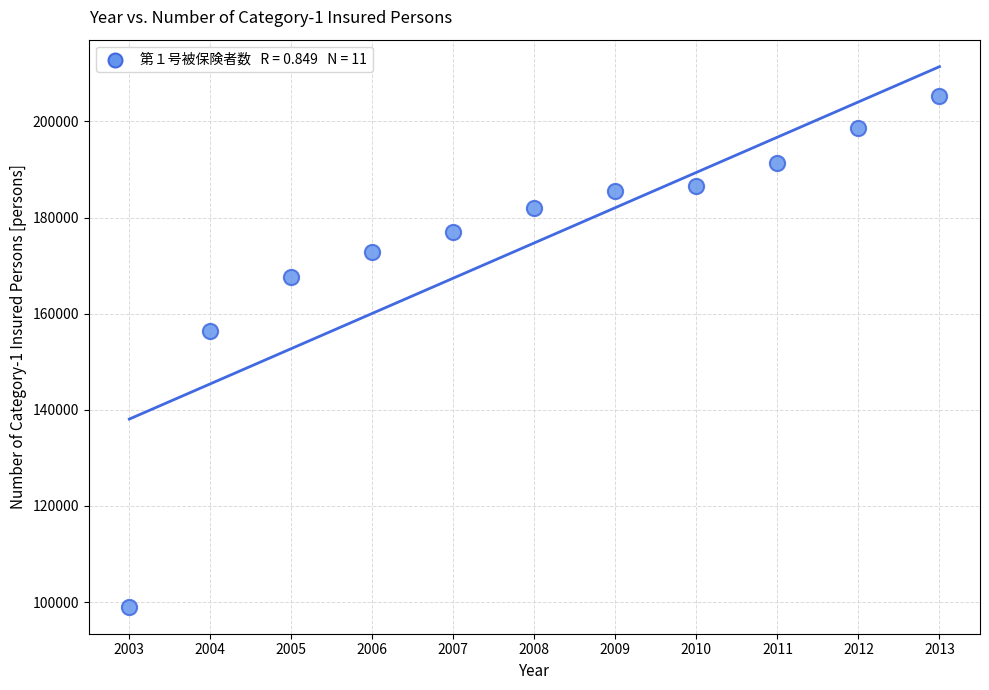

What Y value in the scatter plot is closest to 152124?

156496